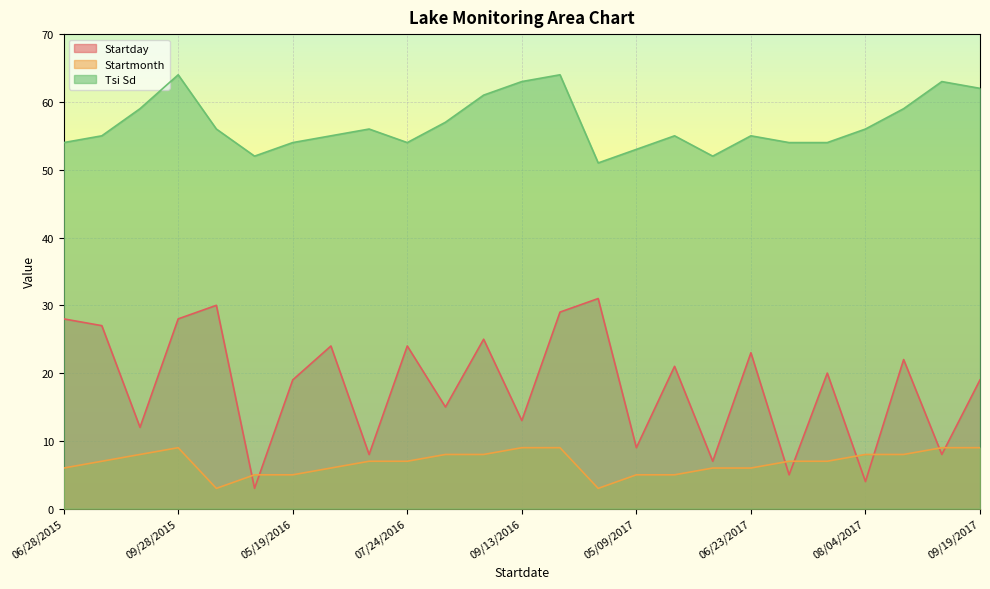

How many values in the Startday series are below 20?

12